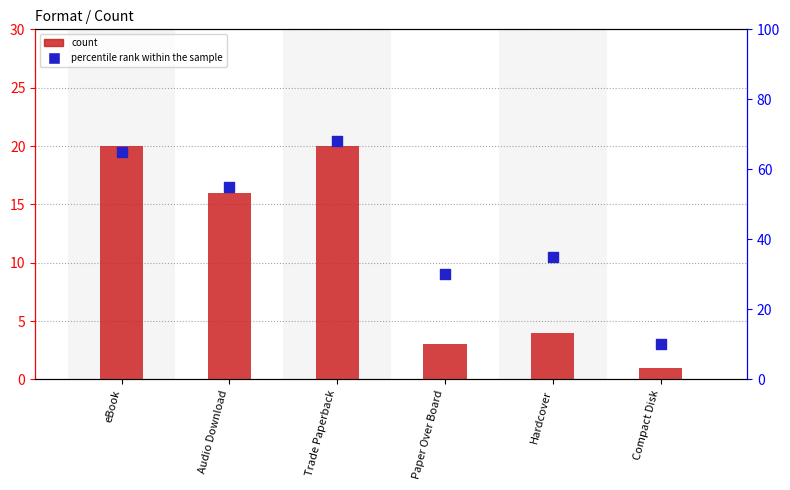

At how many categories does at least one series exceed 30?

4